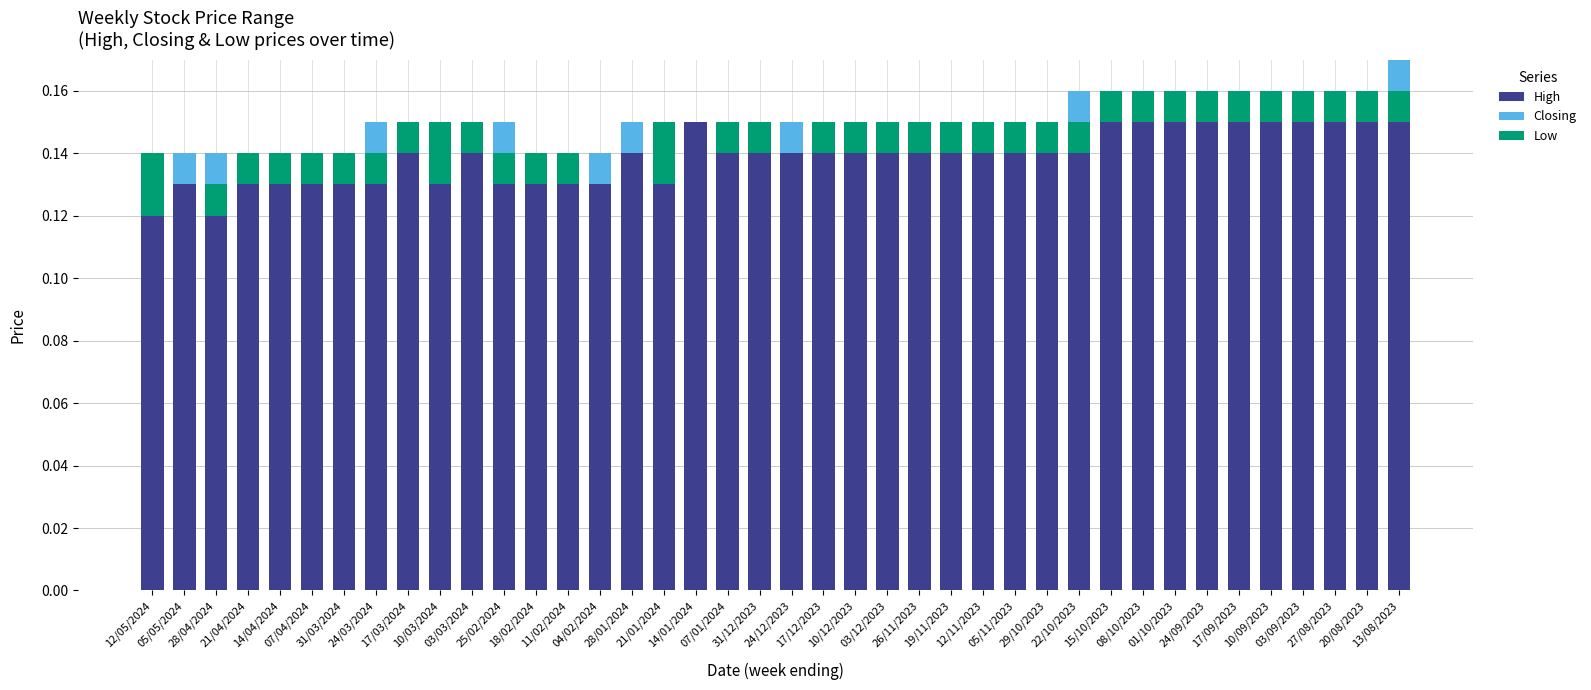

How many High values are between 0 and 1?

40